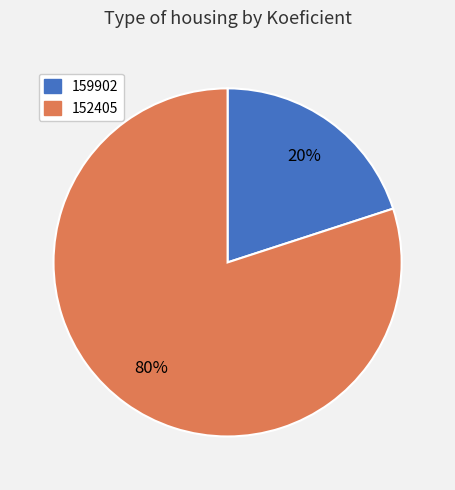

To the nearest percent, what percentage of the pie is 159902?

20%